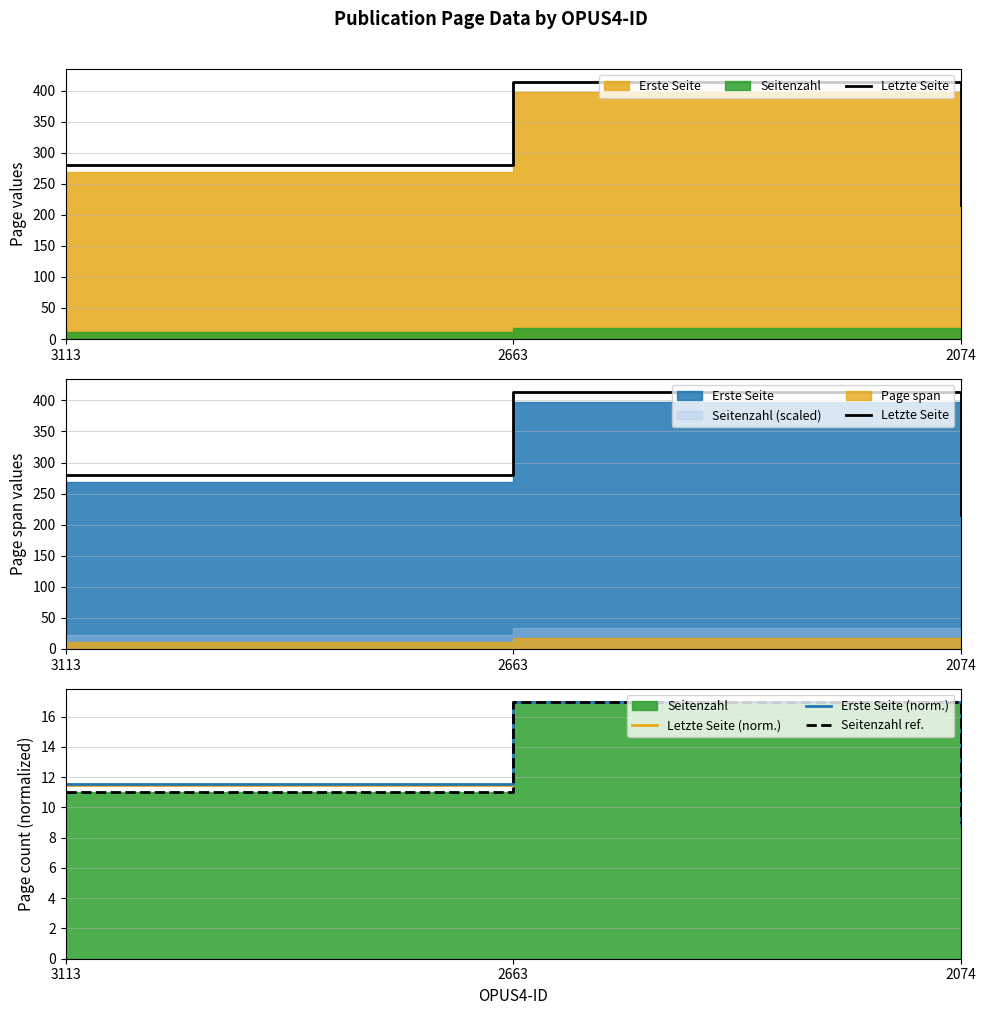

Which series changed the most between 3113 and 2663?

Letzte Seite